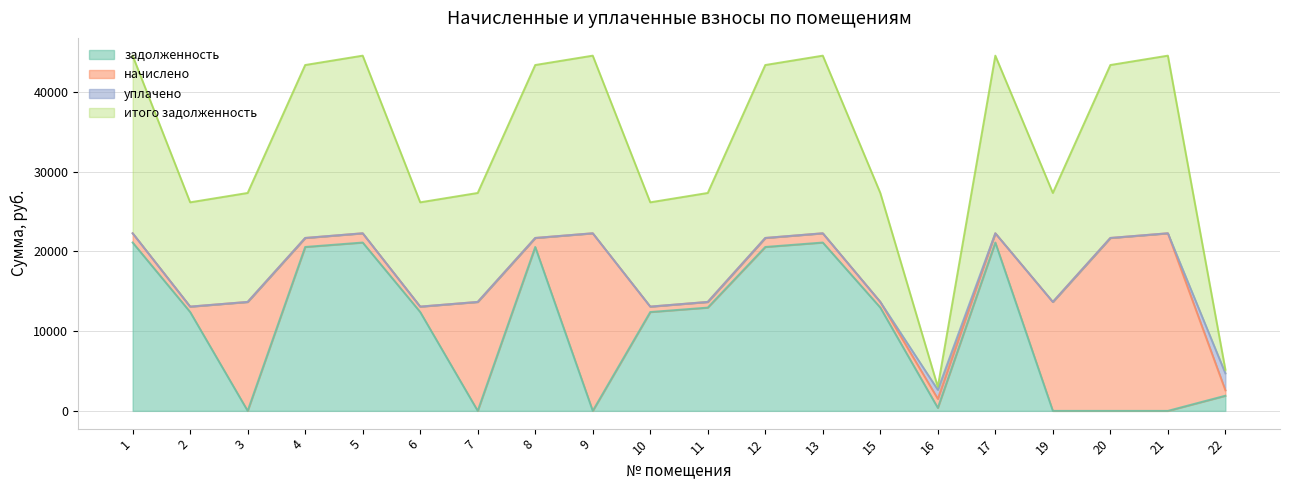

What is the difference between the maximum and minimum values in the задолженность series?

21121.1